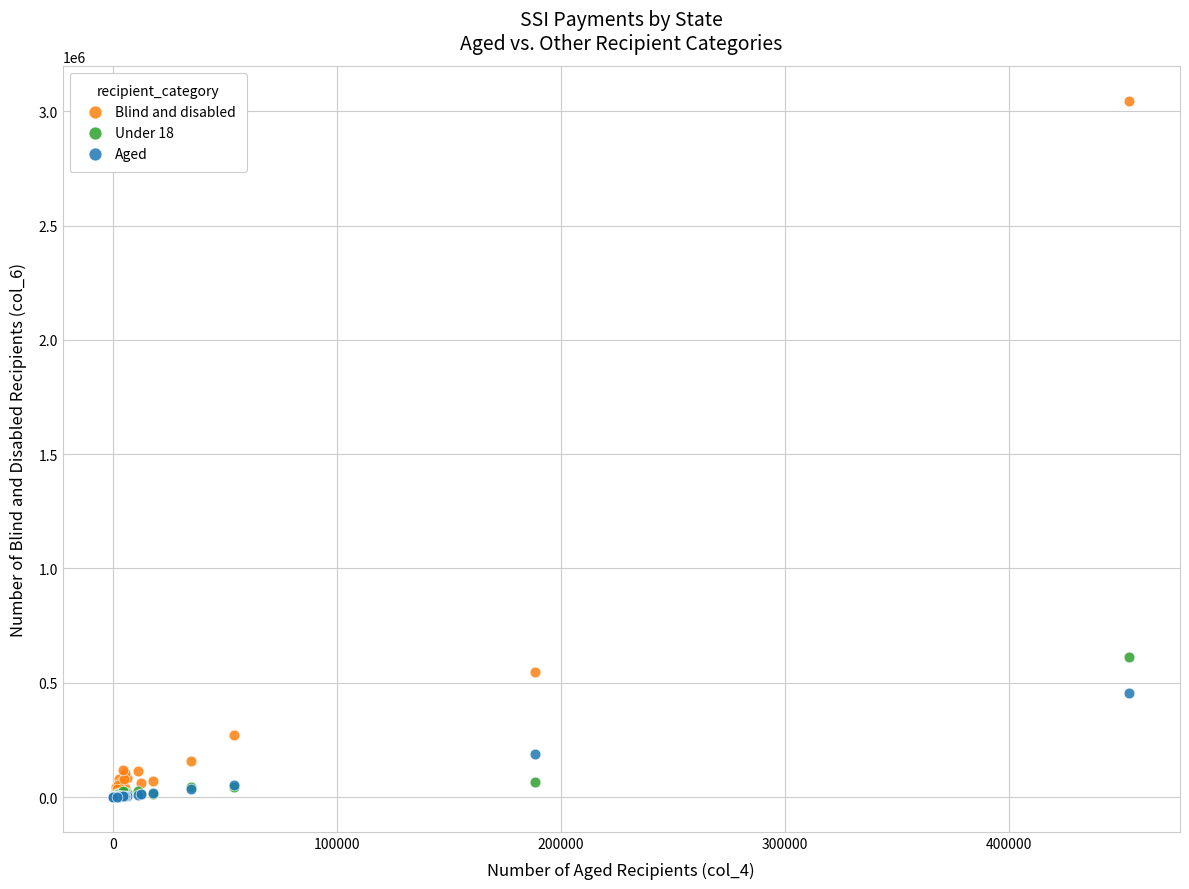

Across all series, what Y value is closest to 1523121?

610874